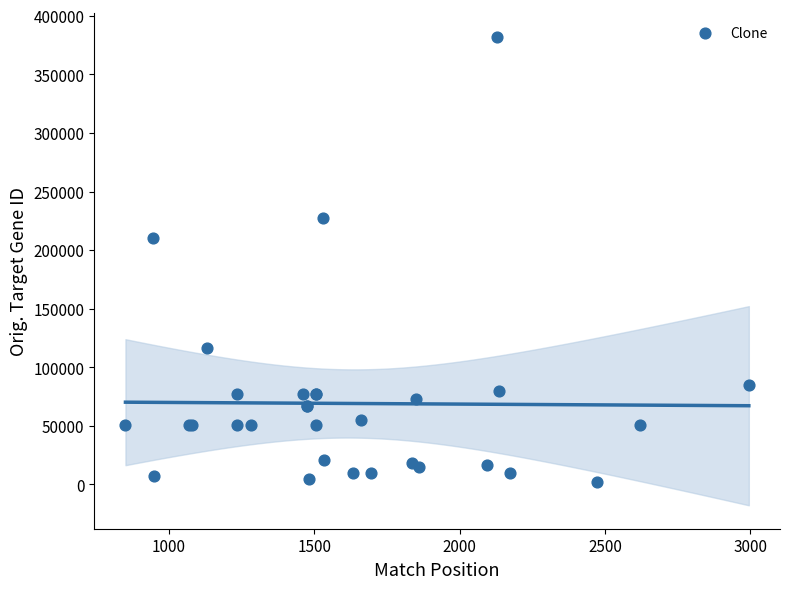

What Y value in the scatter plot is closest to 192011?

210619